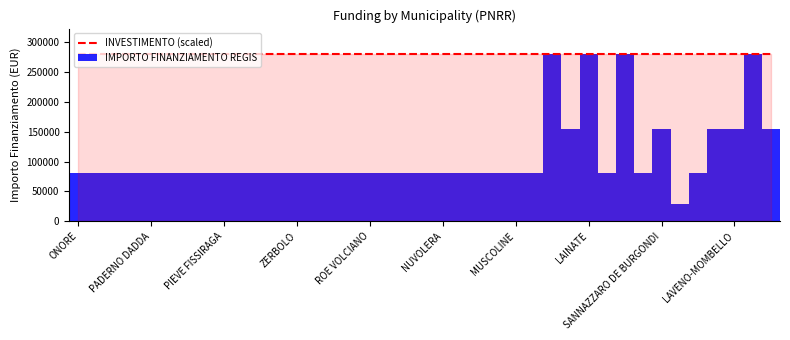

What is the value of the IMPORTO FINANZIAMENTO REGIS bar at the 33rd from the left?

155234